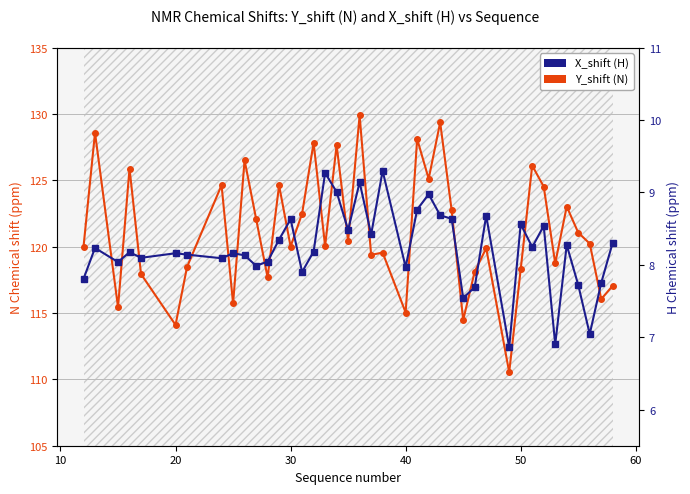

True or false: X_shift (H) and Y_shift (N) cross at least once.

False